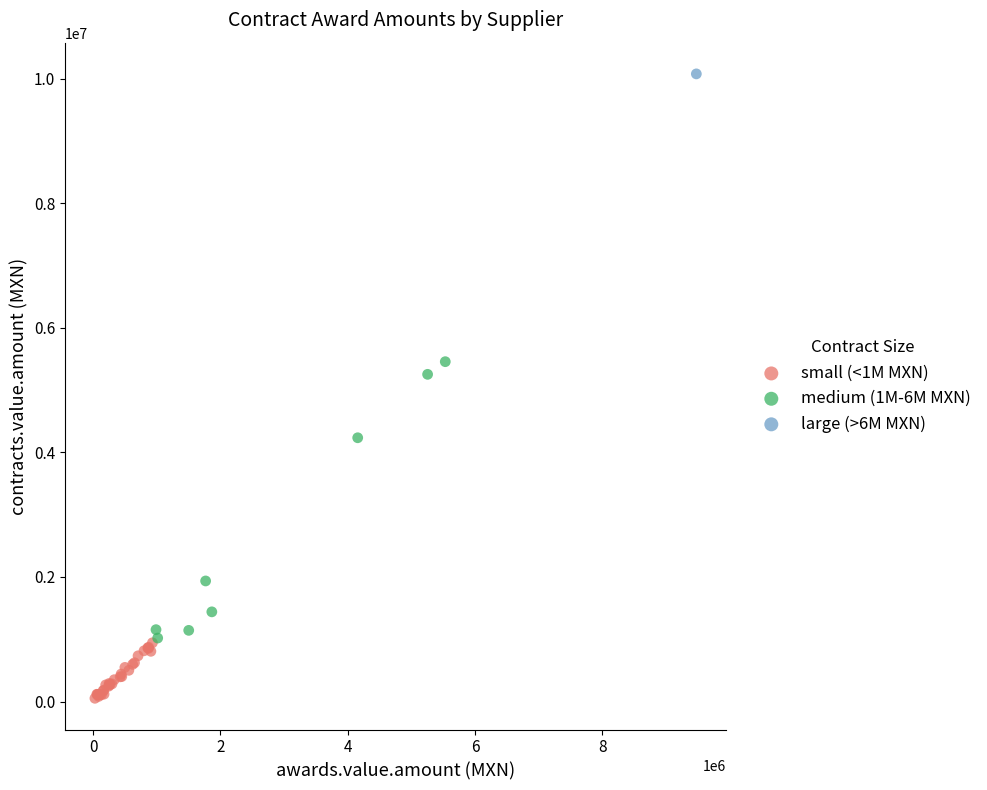

Which series reaches the maximum Y coordinate?

large (>6M MXN)